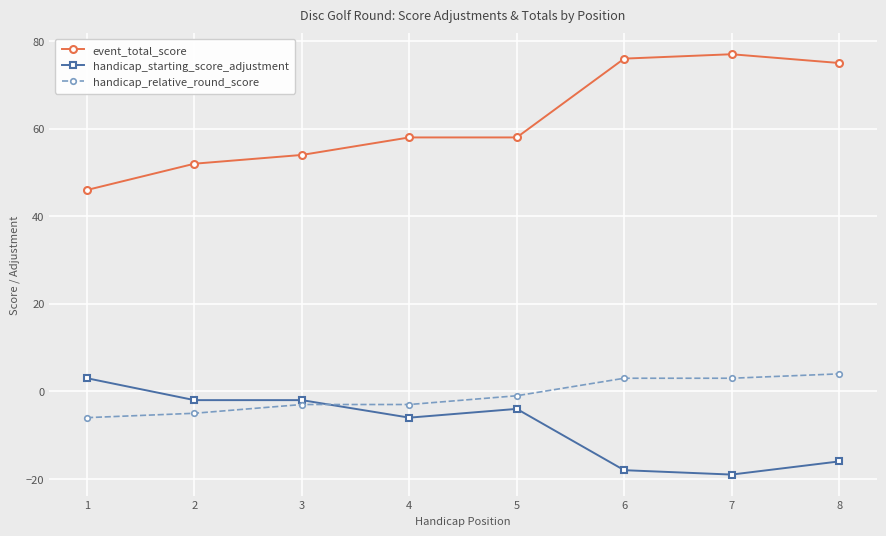

What is the value of the event_total_score point at the 4th from the left?

58